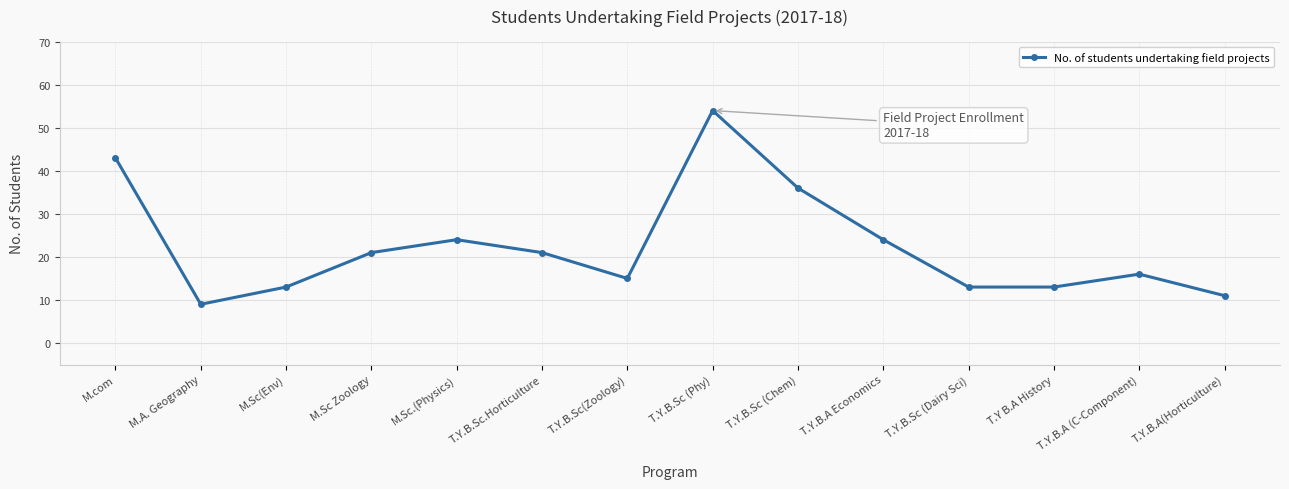

Is it true that the value at T.Y.B.A(Horticulture) is 11?

True